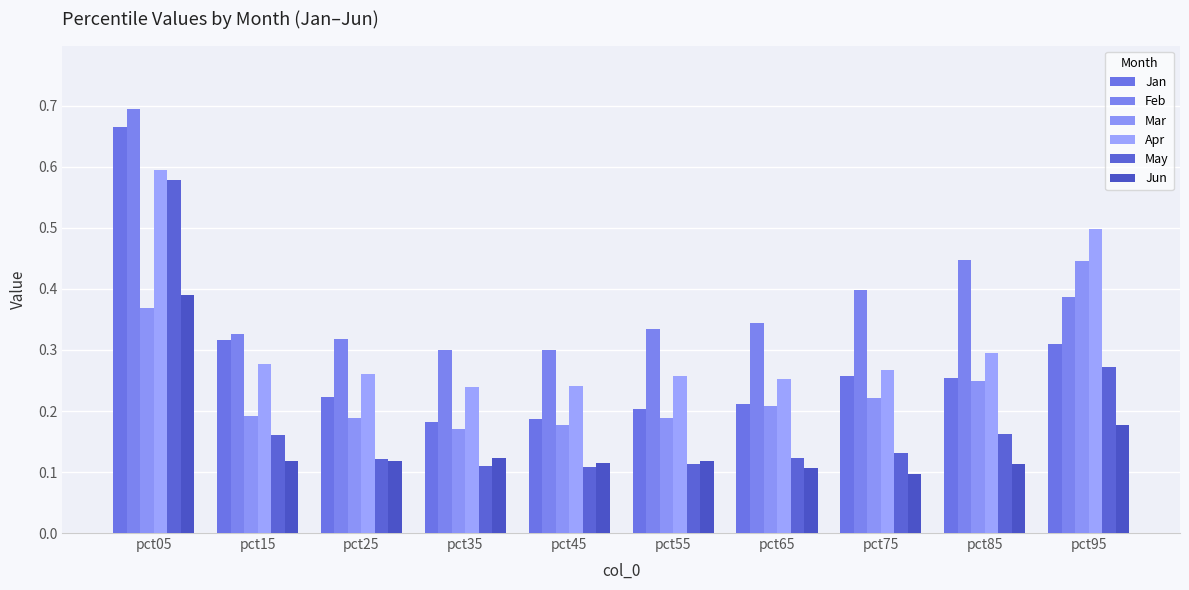

What value does the Apr series have at pct25?

0.3